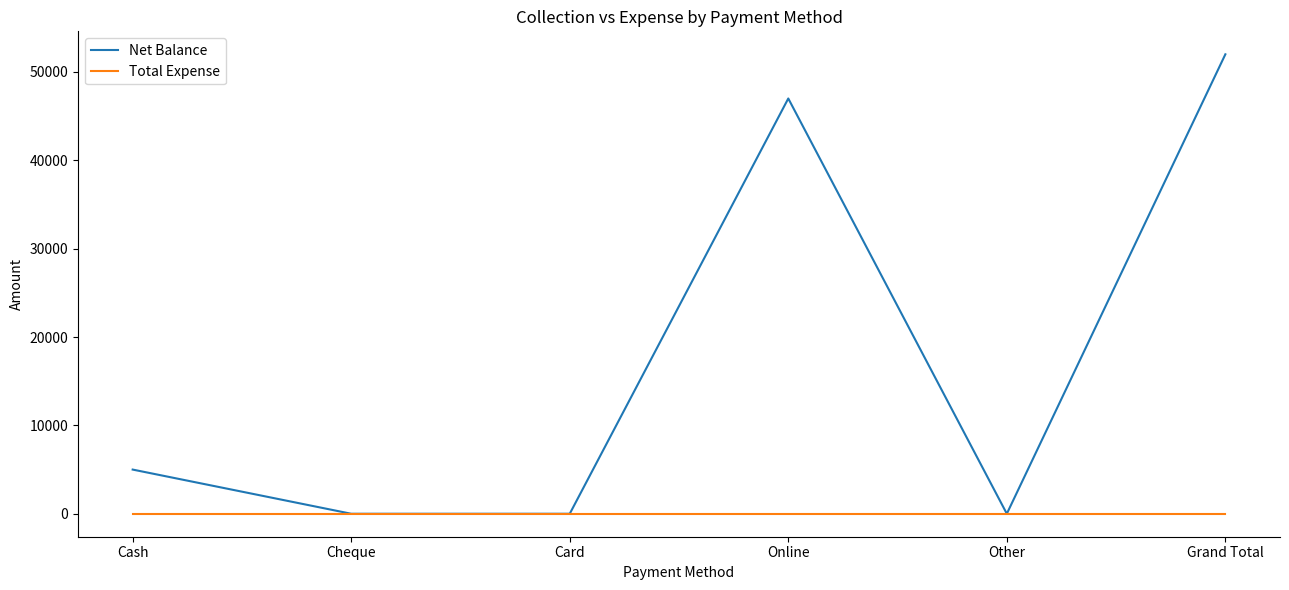

Count the number of data series in this chart.

2